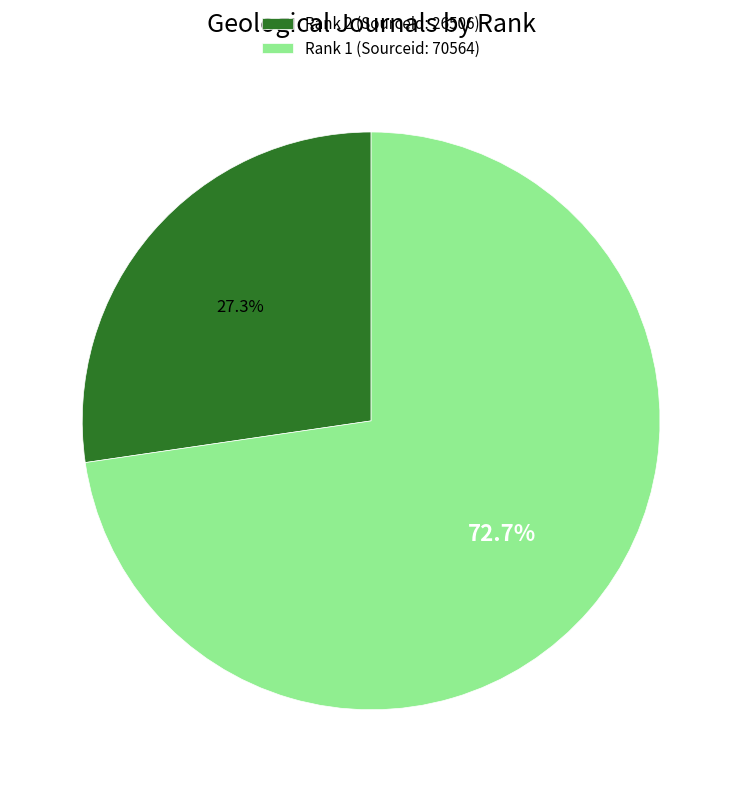

To the nearest percent, what is the average slice percentage?

50%